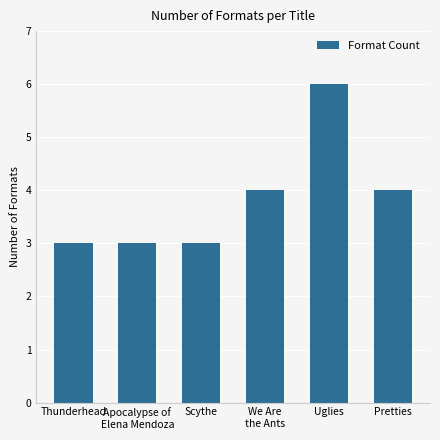

What value does the data have at Thunderhead?

3